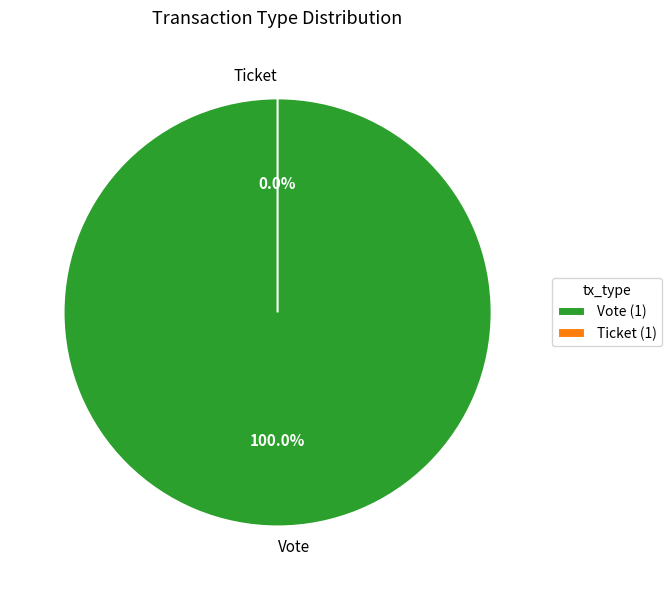

Combined, do Vote and Ticket account for over 50%?

Yes